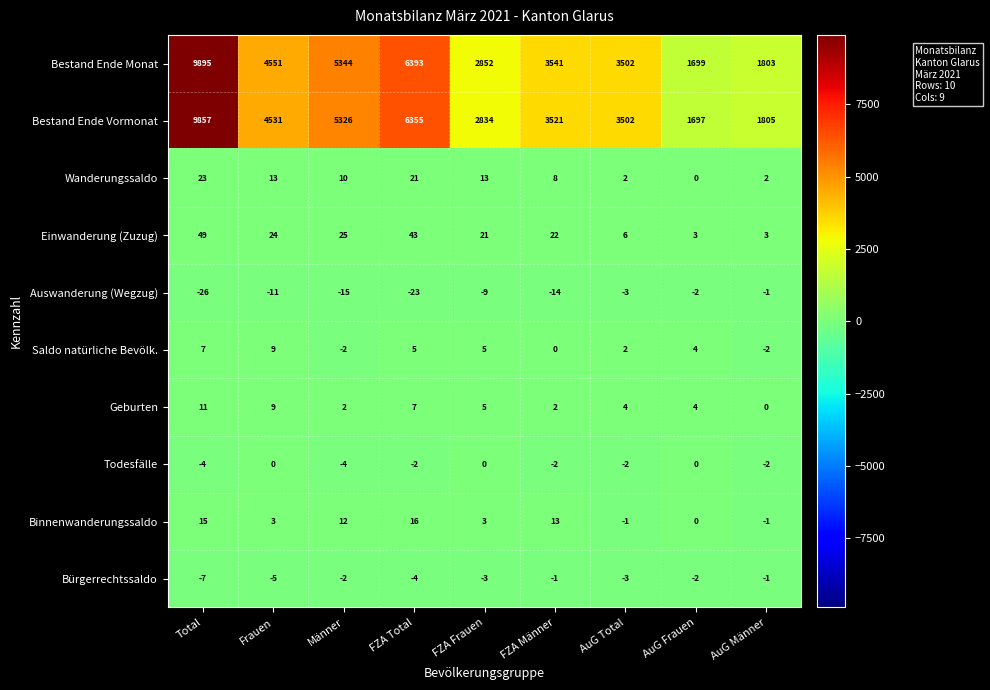

The value of Geburten at AuG Männer is 5. True or false?

False